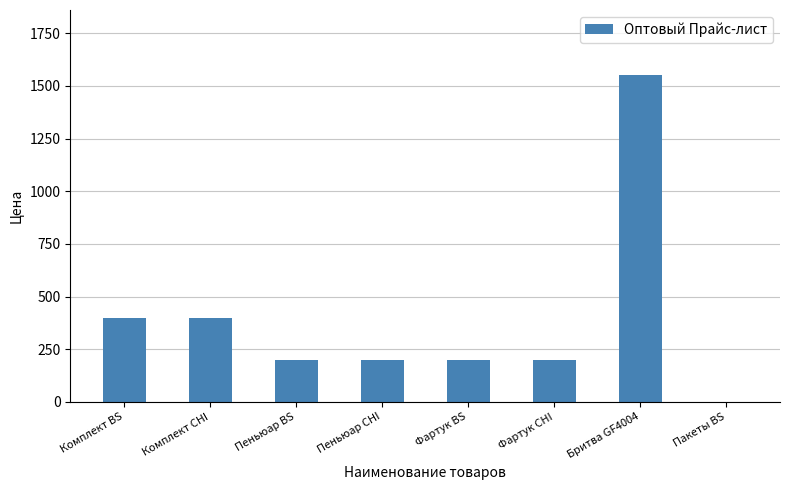

What is the sum of the values at Фартук BS and Бритва GF4004?

1750.0